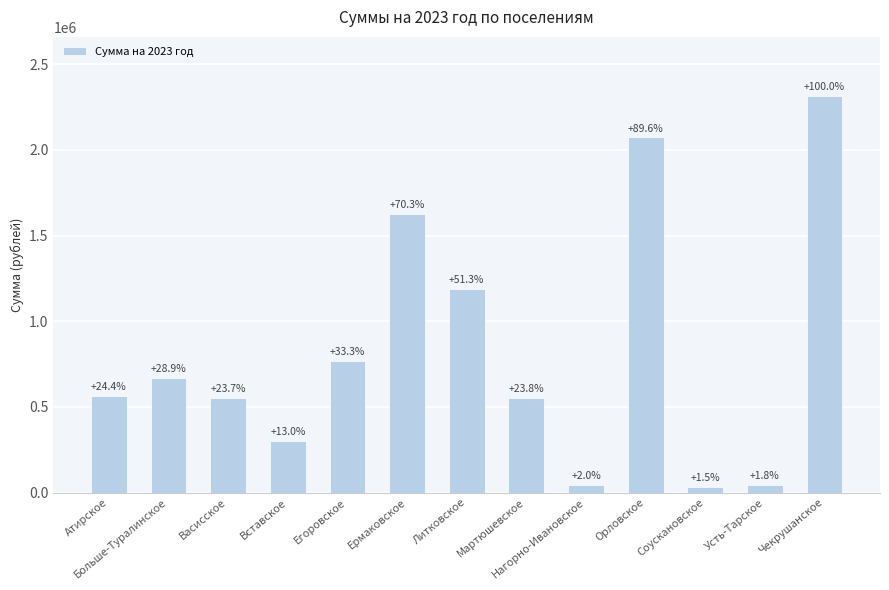

What is the label of the 11th bar from the left?

Соускановское